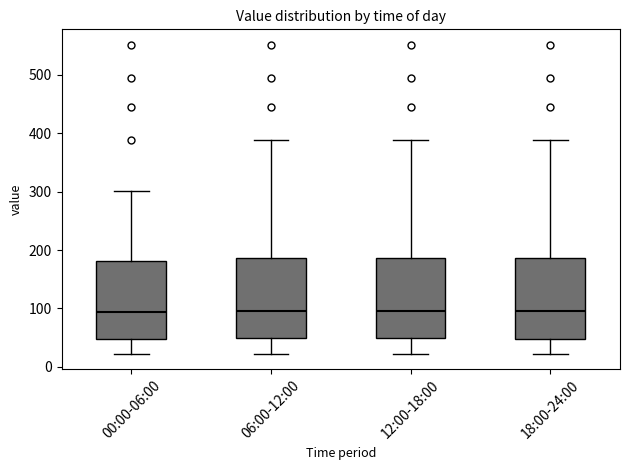

Reading left to right, read every box against the y-axis: the position of its median line, the range the box covers, and the ends of its whiskers. The values are not printed on the chart, so give them approximately, as read against the axis.

00:00-06:00: median 90, box 50 to 180, whiskers 20 to 300
06:00-12:00: median 100, box 50 to 190, whiskers 20 to 390
12:00-18:00: median 100, box 50 to 190, whiskers 20 to 390
18:00-24:00: median 100, box 50 to 190, whiskers 20 to 390